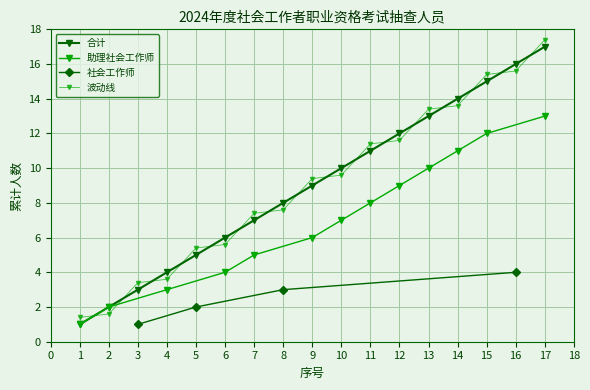

How many data points are above 7?

6